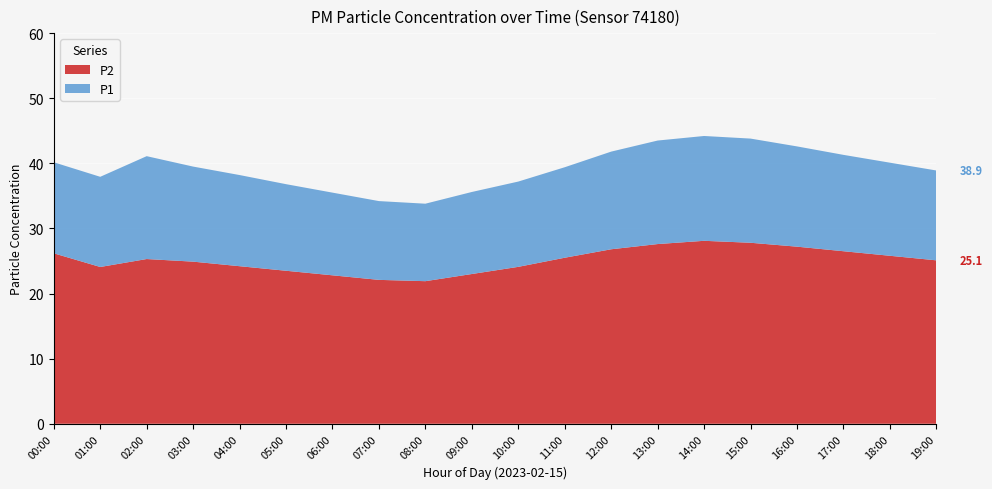

What is the spread (max minus min) of values at 18:00?

14.3